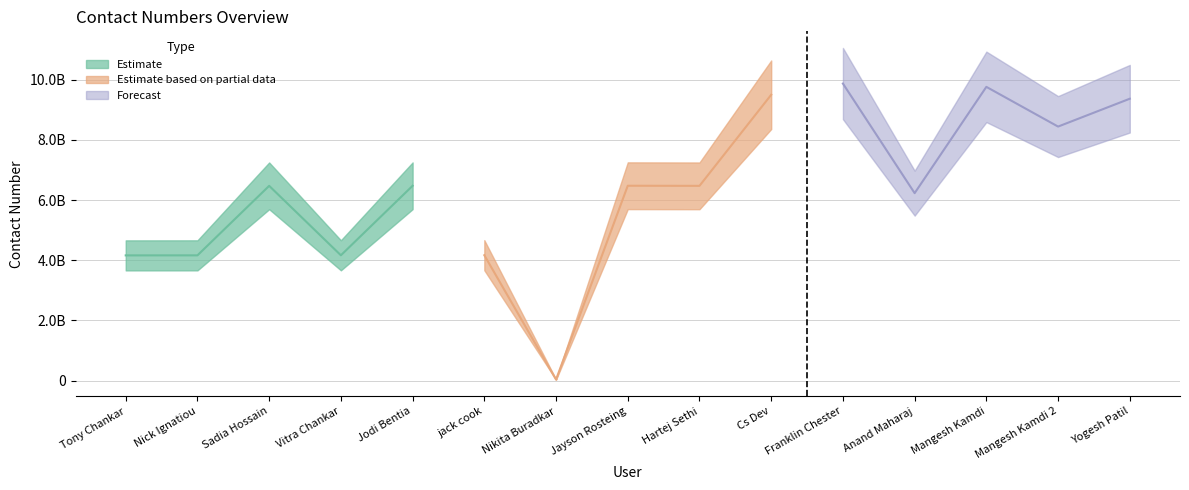

What is the sum of all values?

95801166895